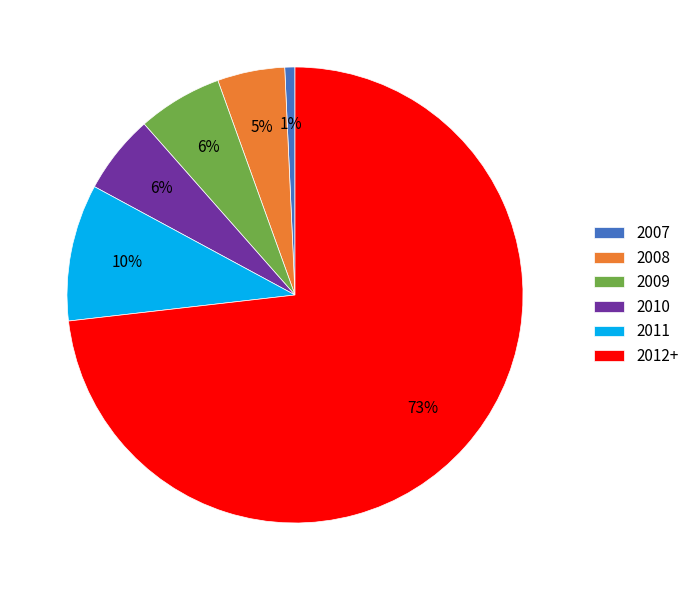

To the nearest percent, what is the average slice percentage?

17%